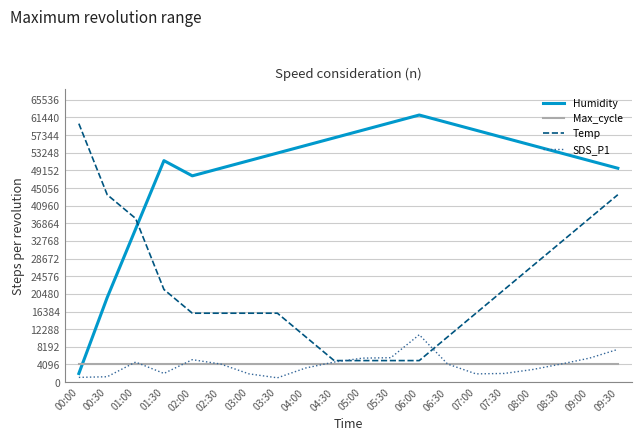

What is the spread (max minus min) of values at 01:00?

33904.0